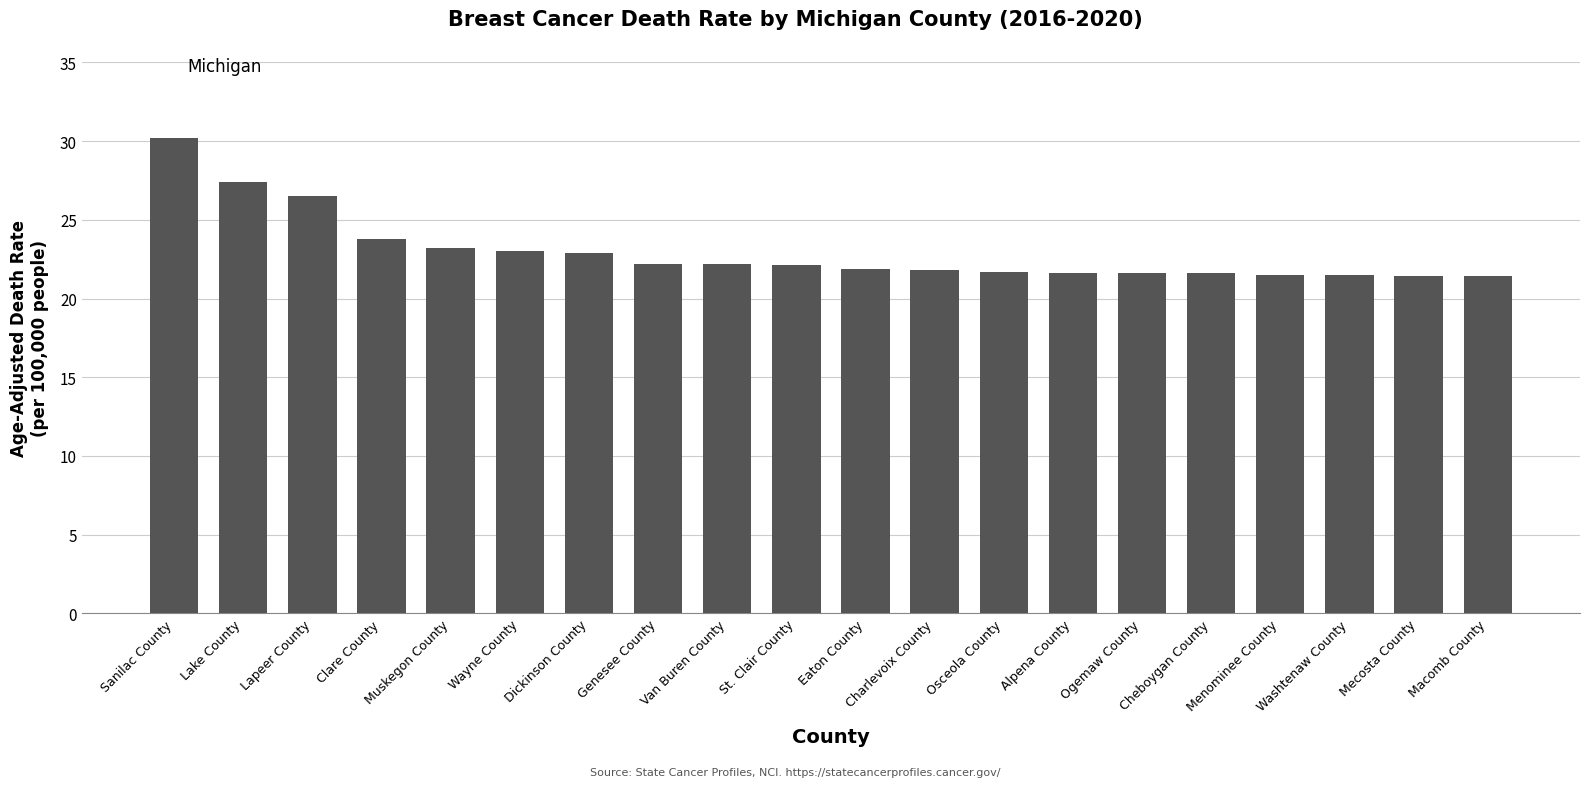

Read the value at Ogemaw County.

21.6